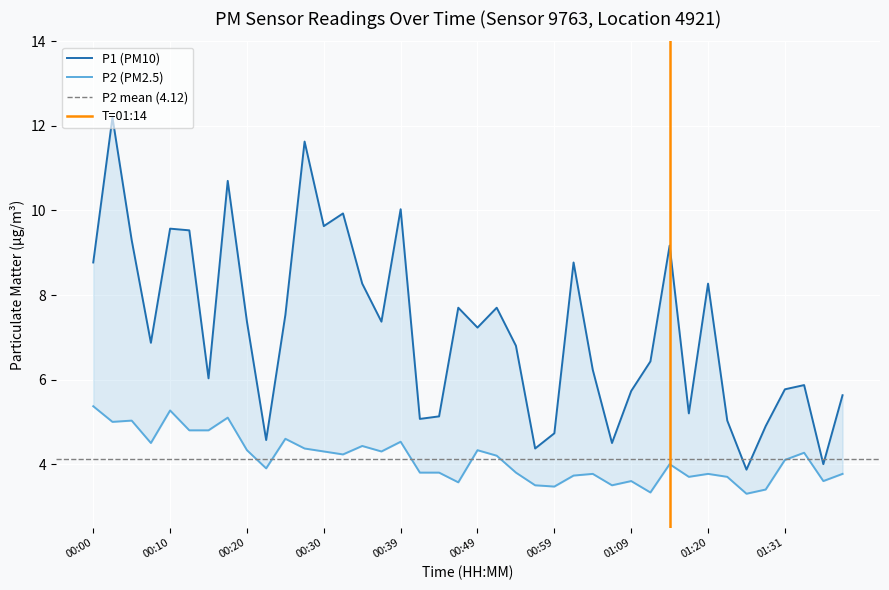

Reading left to right, extract all data points from this chart.

P1: 8.8	12.2	9.3	6.9	9.6	9.5	6.0	10.7	7.4	4.6	7.5	11.6	9.6	9.9	8.3	7.4	10.0	5.1	5.1	7.7	7.2	7.7	6.8	4.4	4.7	8.8	6.2	4.5	5.7	6.4	9.2	5.2	8.3	5.0	3.9	4.9	5.8	5.9	4.0	5.6
P2: 5.4	5.0	5.0	4.5	5.3	4.8	4.8	5.1	4.3	3.9	4.6	4.4	4.3	4.2	4.4	4.3	4.5	3.8	3.8	3.6	4.3	4.2	3.8	3.5	3.5	3.7	3.8	3.5	3.6	3.3	4.0	3.7	3.8	3.7	3.3	3.4	4.1	4.3	3.6	3.8